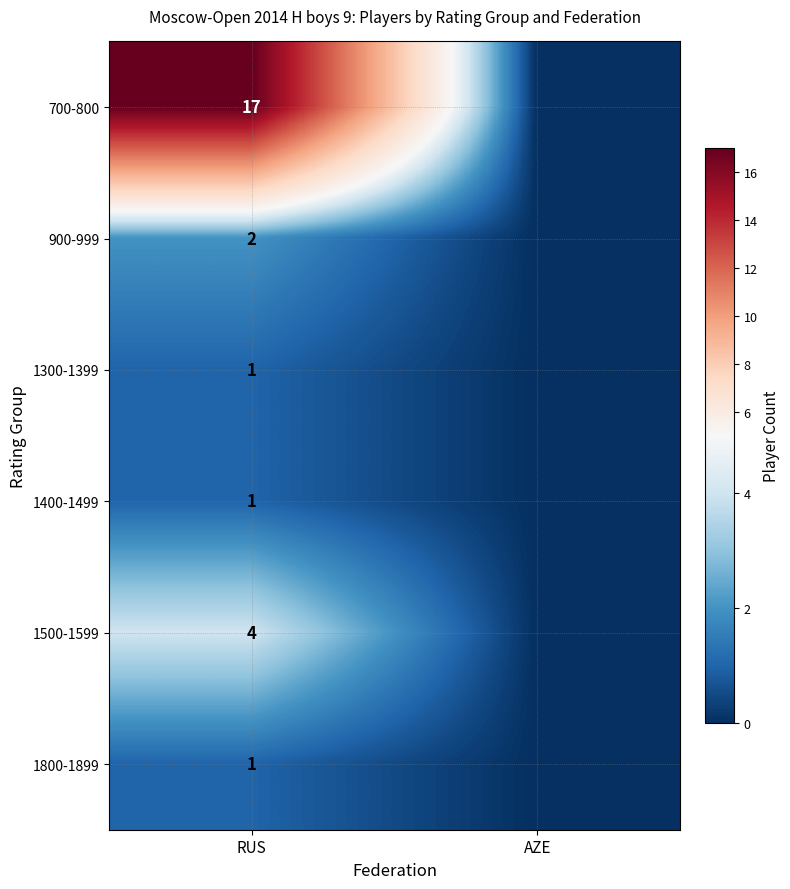

The value of 1800-1899 at RUS is 0. True or false?

False